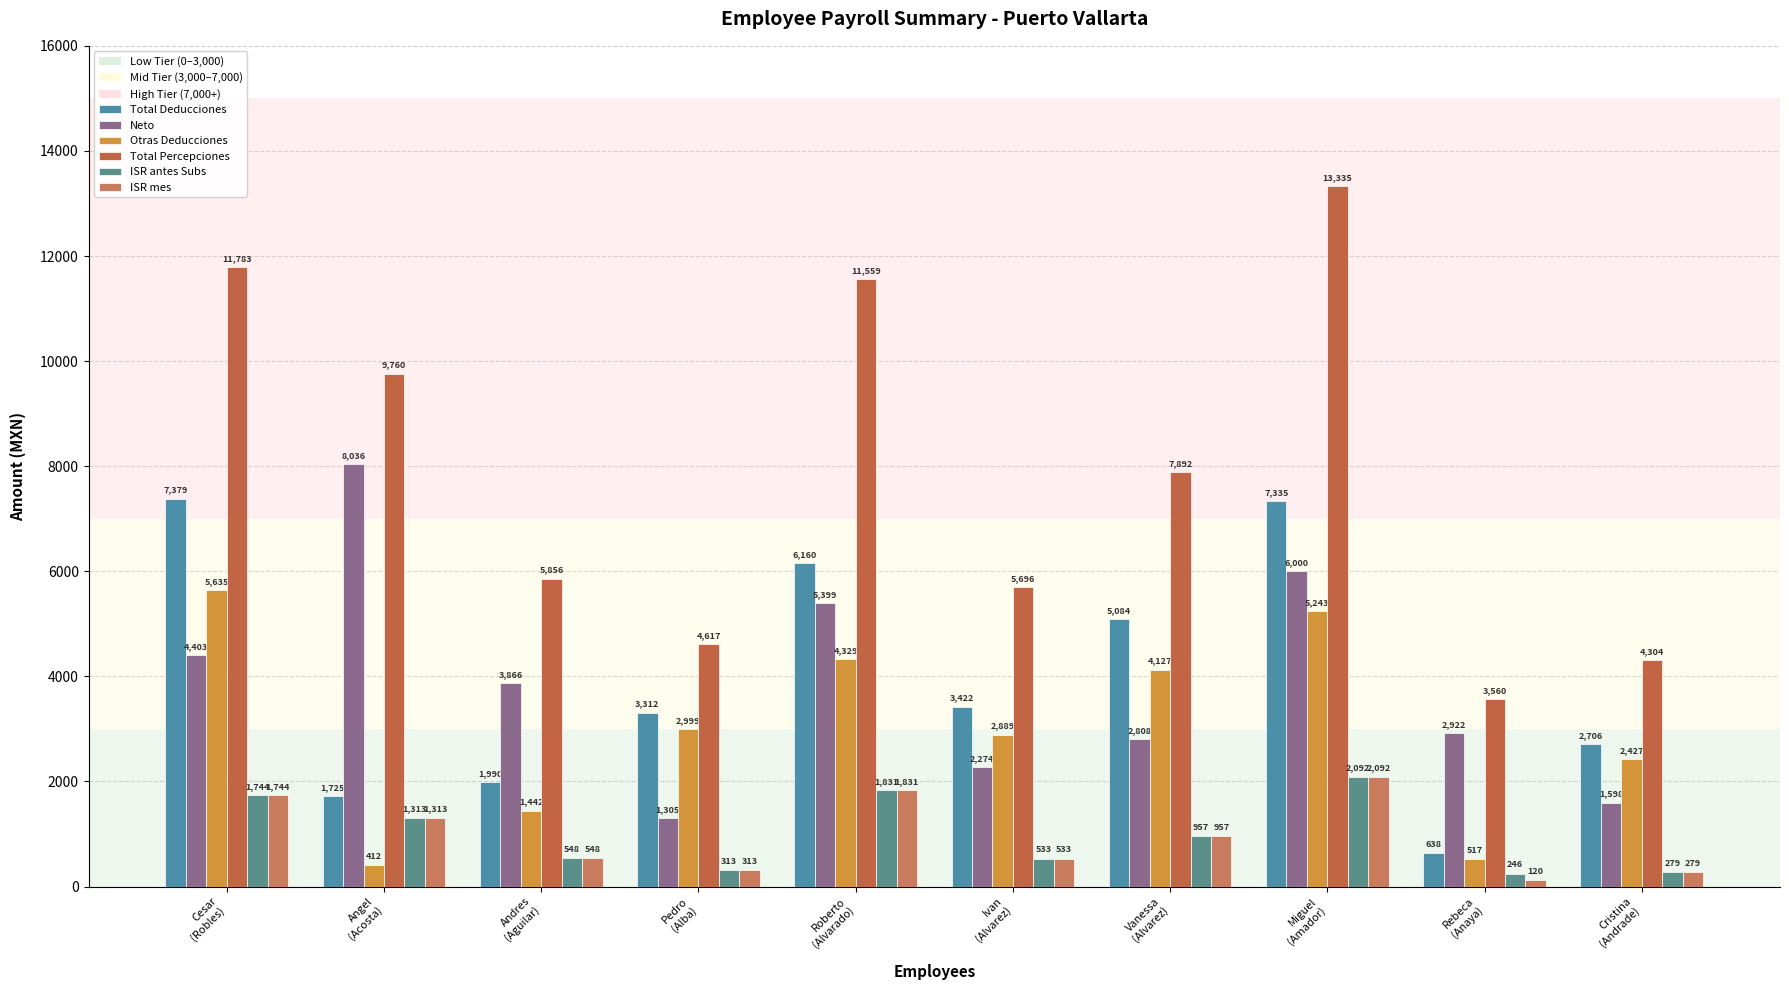

Which series changed the most between Ivan
(Alvarez) and Cristina
(Andrade)?

Total Percepciones